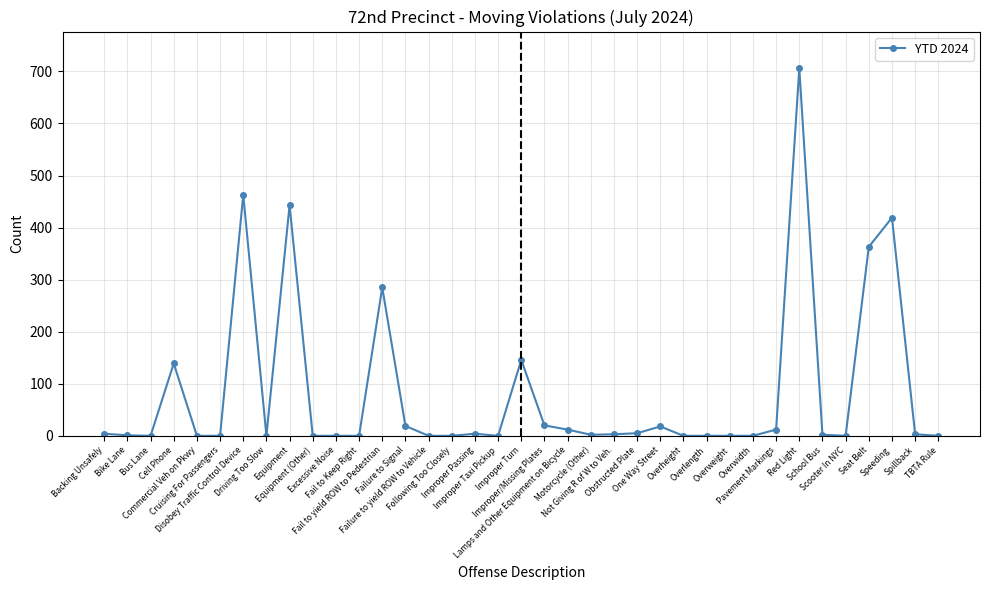

What is the sum of all values?

3069